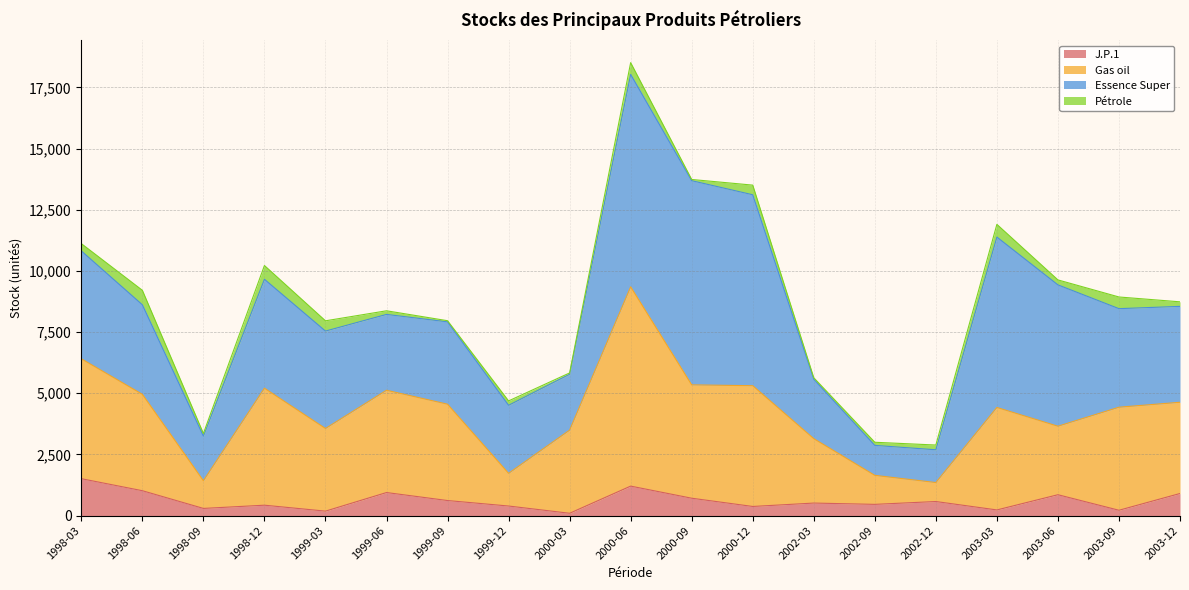

At which category is the sum across all series the highest?

2000-06